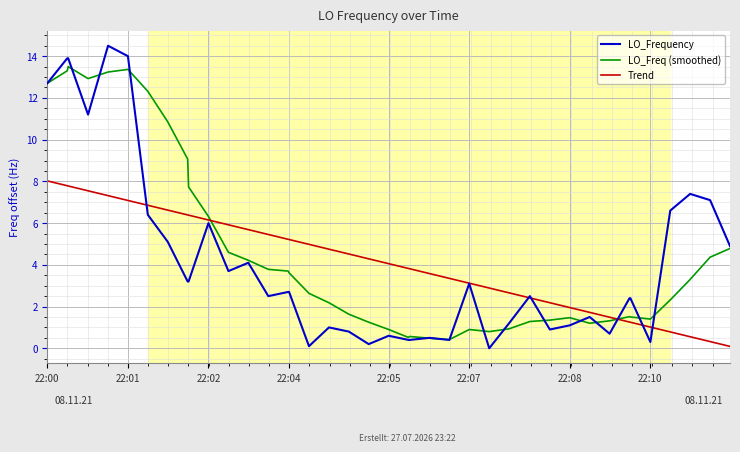

What is the difference between the maximum and minimum values in the LO_Frequency series?

14.5